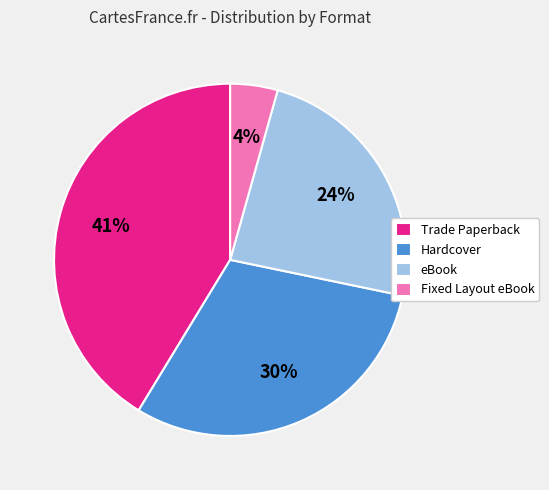

Is there a majority slice in this chart?

No